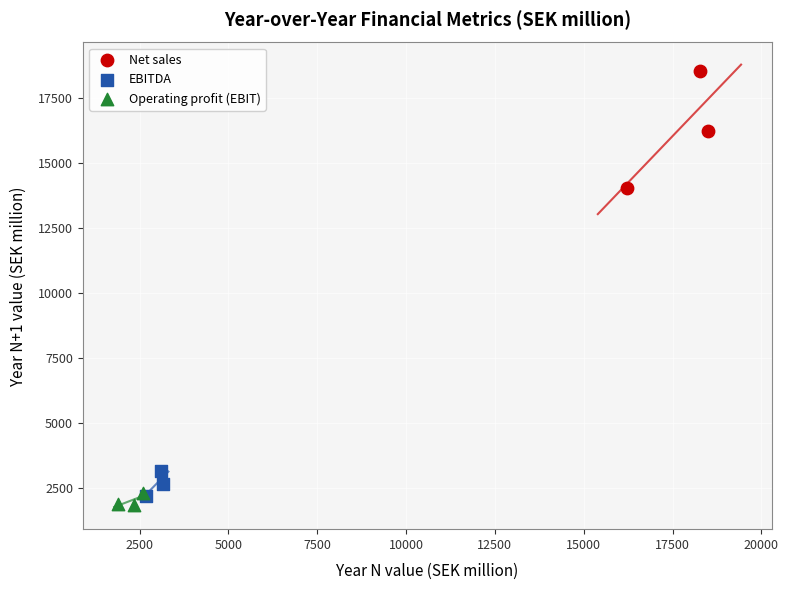

Which series reaches the maximum Y coordinate?

Net sales